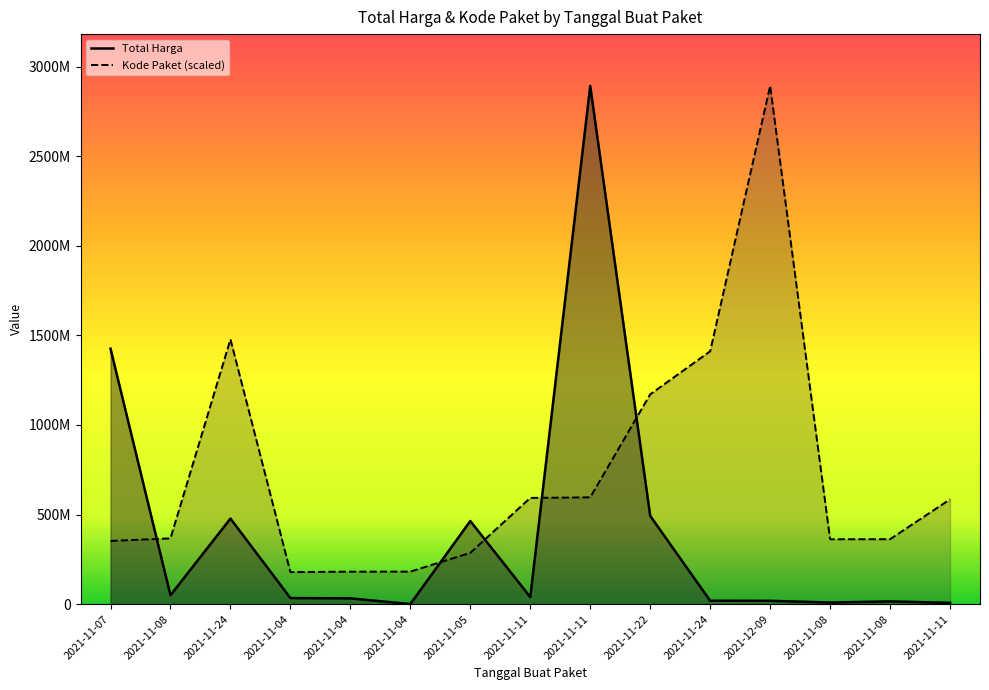

After their last crossing, which series has the higher values: Total Harga or Kode Paket?

Kode Paket